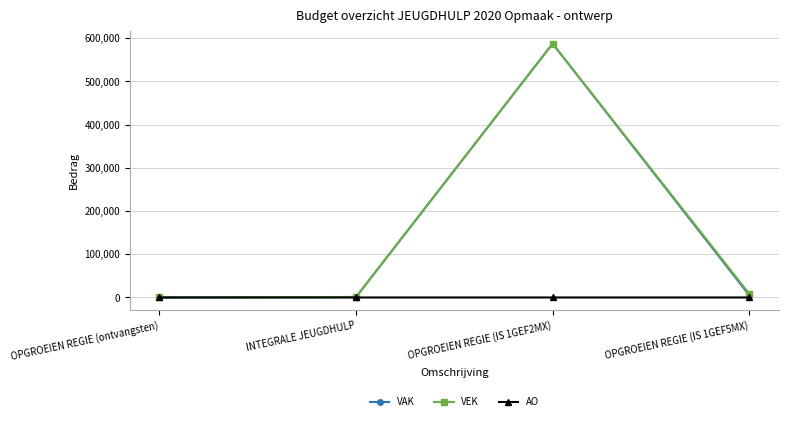

How many distinct data groups are displayed?

3